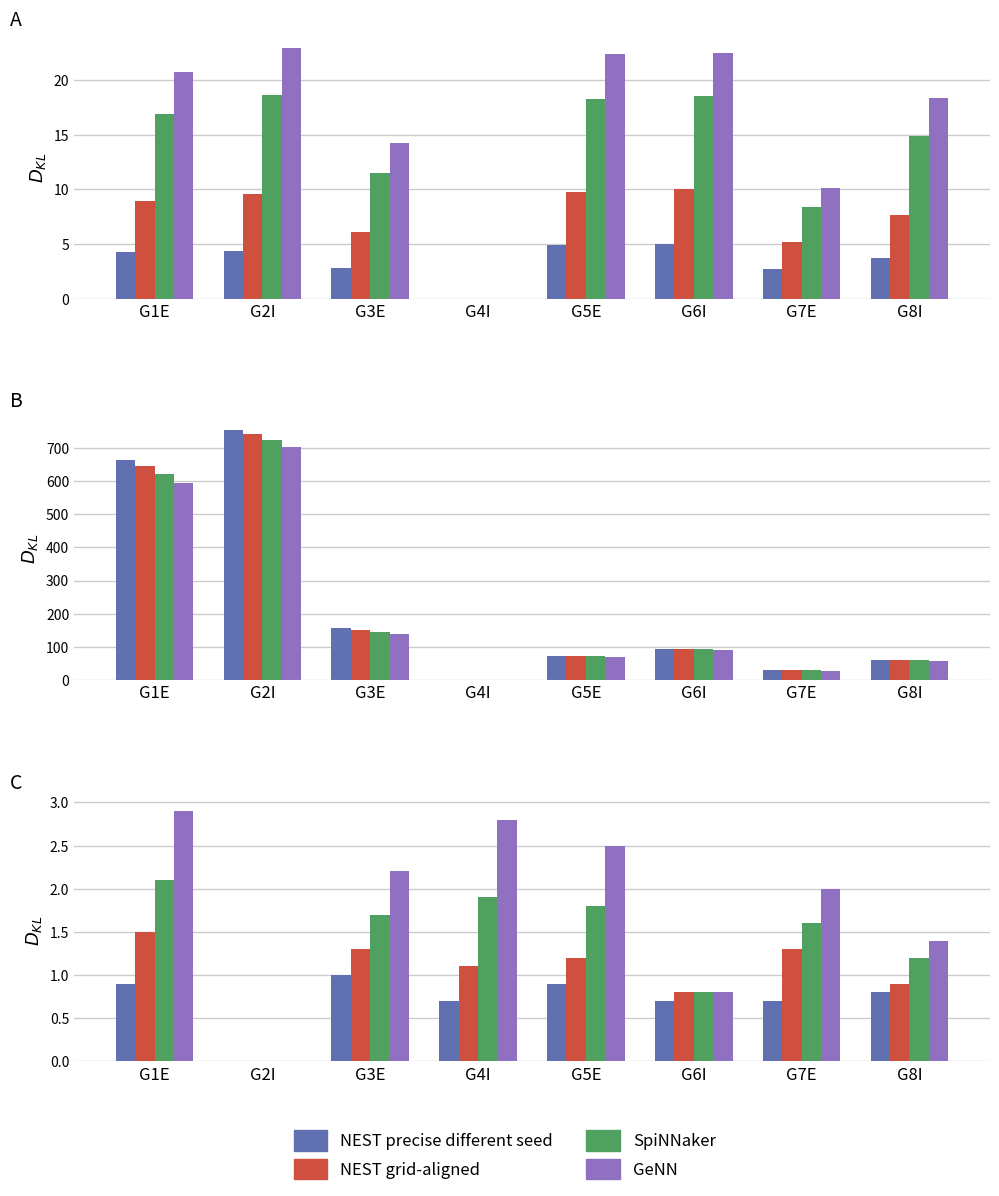

How many positive values does the SpiNNaker series have?

7